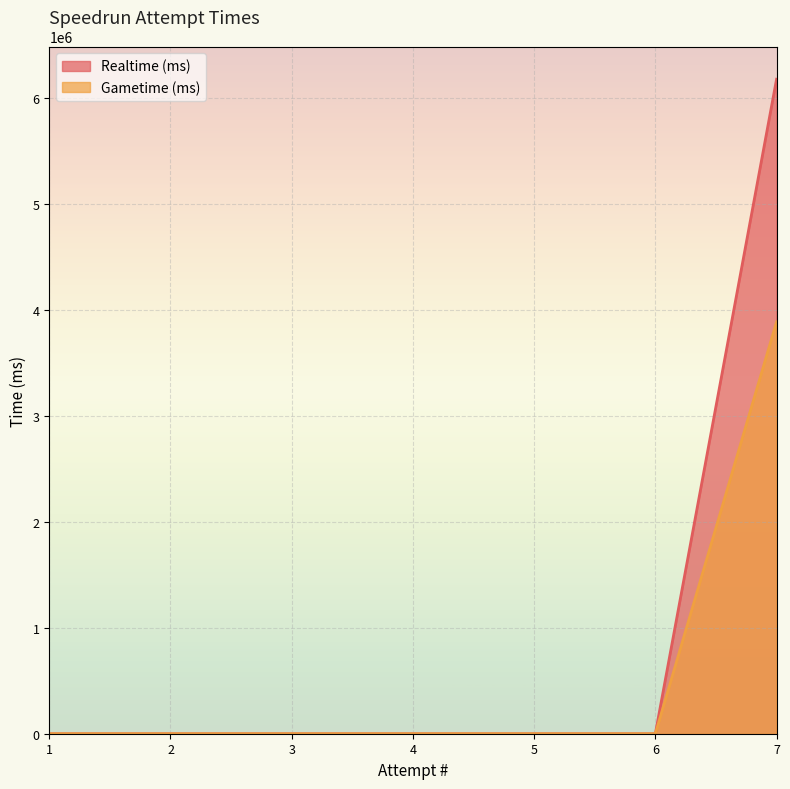

Between 3 and 5, which series saw the biggest shift?

Realtime (ms)